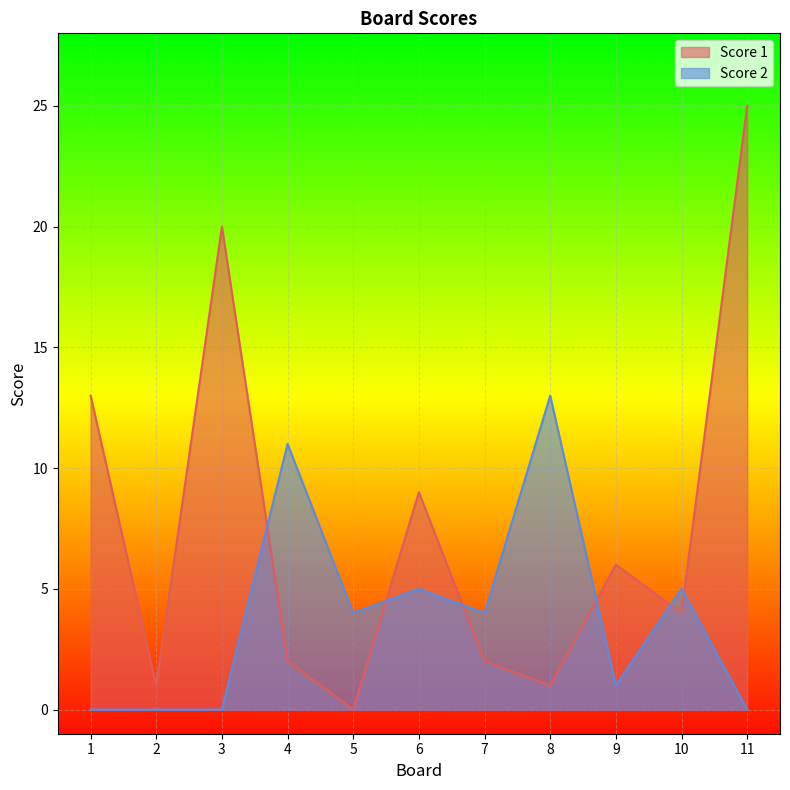

At which label does Score 2 reach its minimum?

1